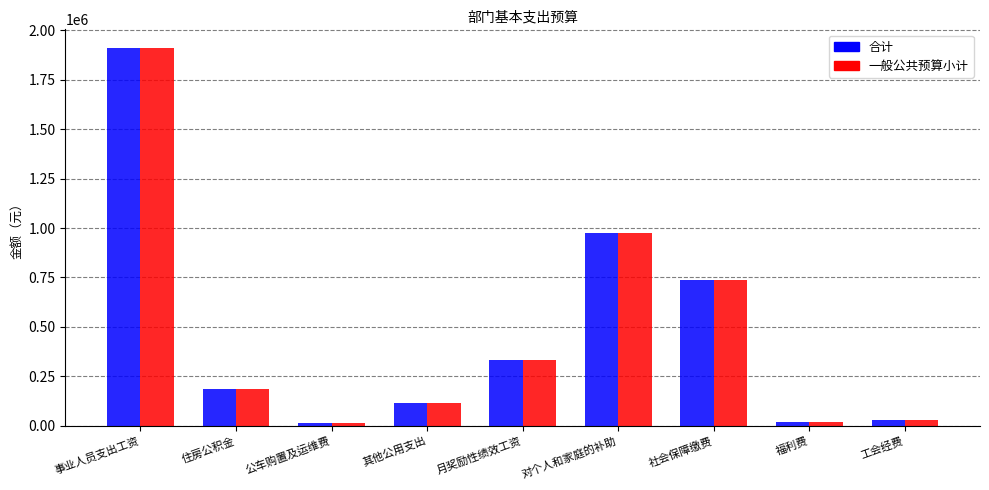

Is the value of 一般公共预算小计 at 其他公用支出 greater than the value of 合计 at 对个人和家庭的补助?

No